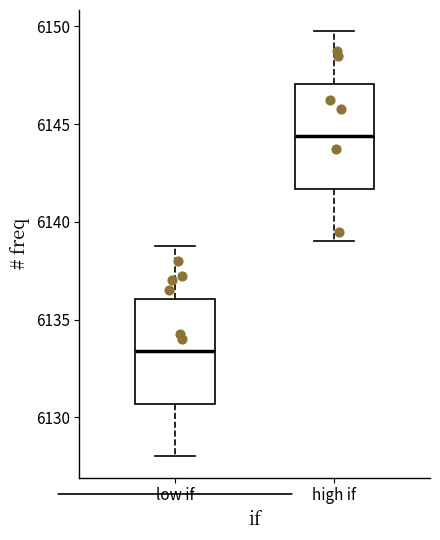

Reading left to right, read every box against the y-axis: the position of its median line, the range the box covers, and the ends of its whiskers. The values are not printed on the chart, so give them approximately, as read against the axis.

low if: median 6133.5, box 6130.5 to 6136.0, whiskers 6128.0 to 6139.0
high if: median 6144.5, box 6141.5 to 6147.0, whiskers 6139.0 to 6150.0